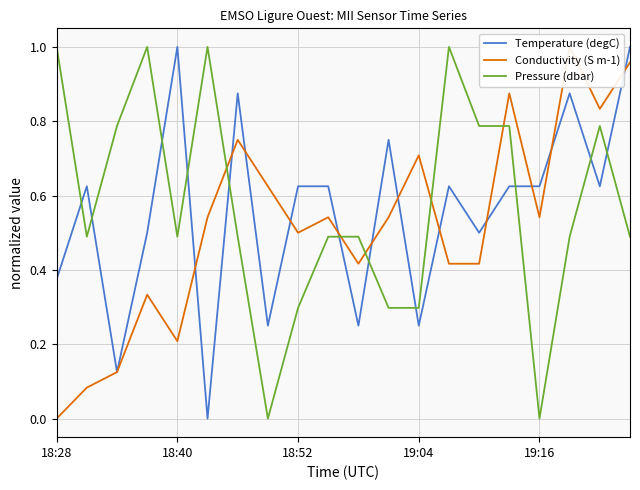

Reading left to right, transcribe all the data shown in this chart.

Temperature (degC): 0.4	0.6	0.1	0.5	1.0	0.0	0.9	0.2	0.6	0.6	0.2	0.8	0.2	0.6	0.5	0.6	0.6	0.9	0.6	1.0
Conductivity (S m-1): 0.0	0.1	0.1	0.3	0.2	0.5	0.7	0.6	0.5	0.5	0.4	0.5	0.7	0.4	0.4	0.9	0.5	1.0	0.8	1.0
Pressure (dbar): 1.0	0.5	0.8	1.0	0.5	1.0	0.5	0.0	0.3	0.5	0.5	0.3	0.3	1.0	0.8	0.8	0.0	0.5	0.8	0.5